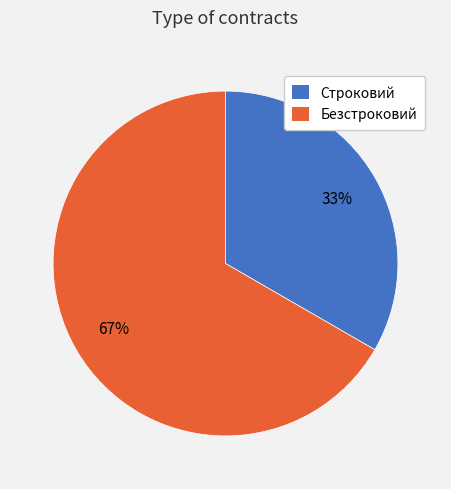

Combined, do Безстроковий and Строковий account for over 50%?

Yes